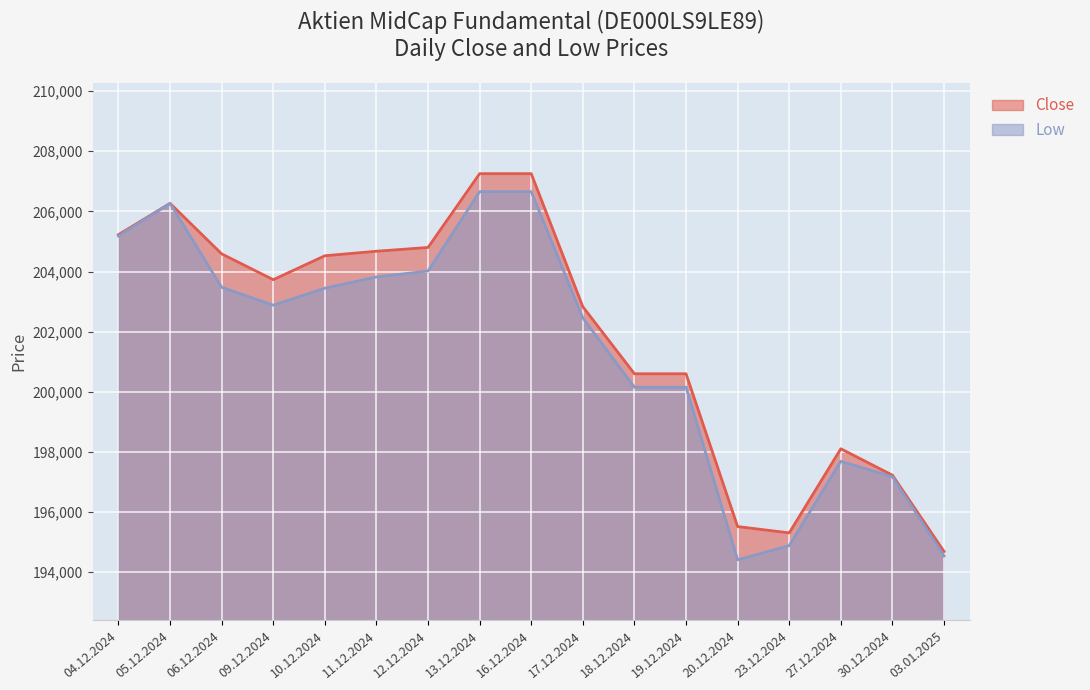

What is the difference between the second highest and minimum values in the Low series?

12247